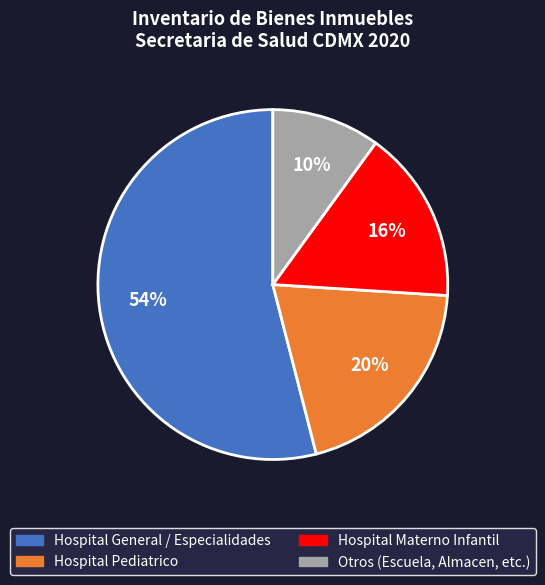

Combined, do Otros (Escuela, Almacen, etc.) and Hospital General / Especialidades account for over 50%?

Yes